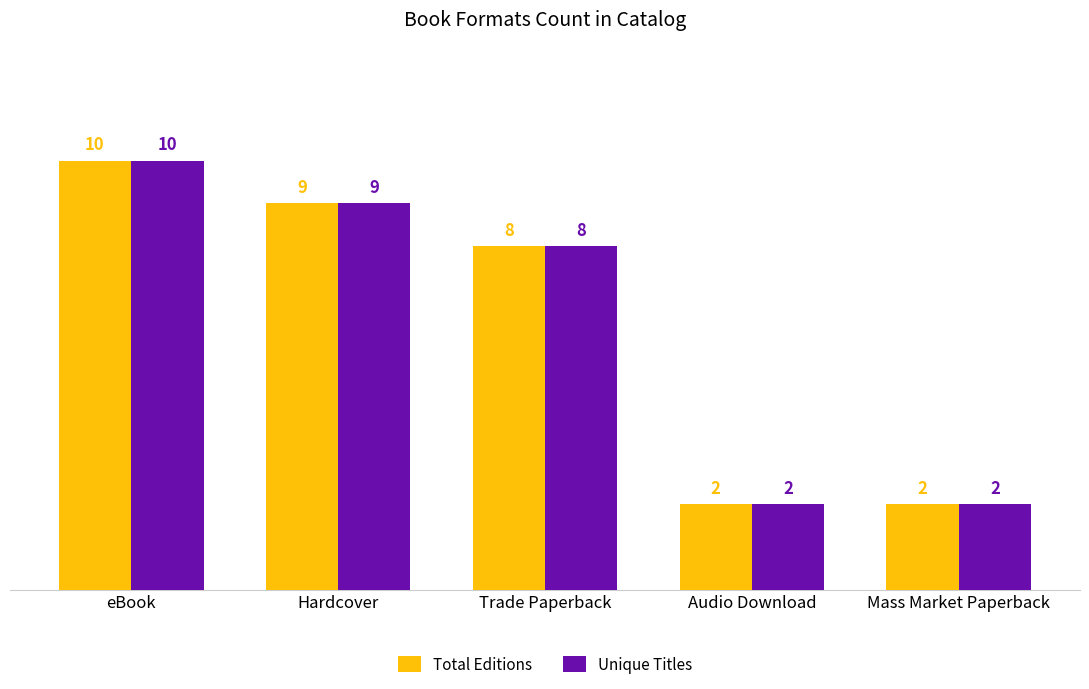

Reading right to left, list all the values displayed in this chart.

Total Editions: 2	2	8	9	10
Unique Titles: 2	2	8	9	10